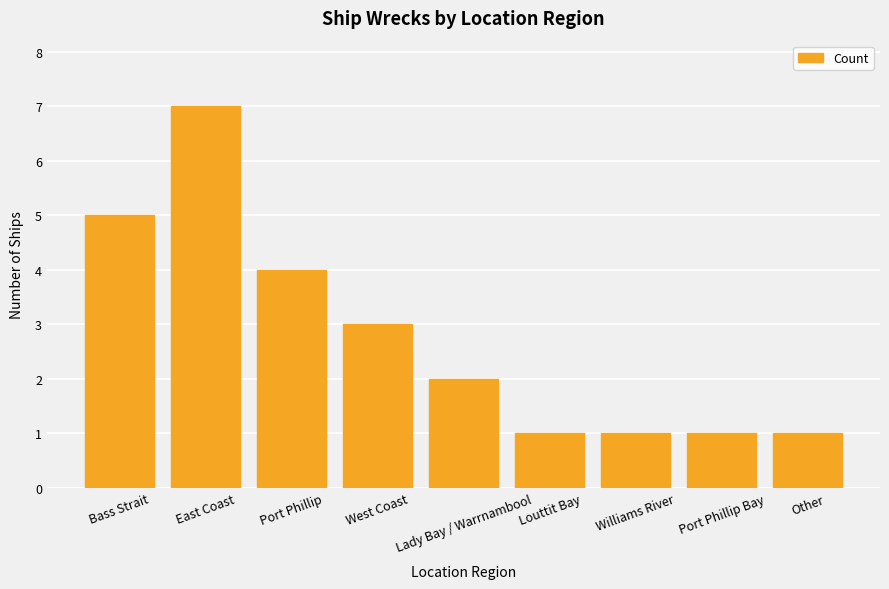

What is the value of the 4th bar from the left?

3